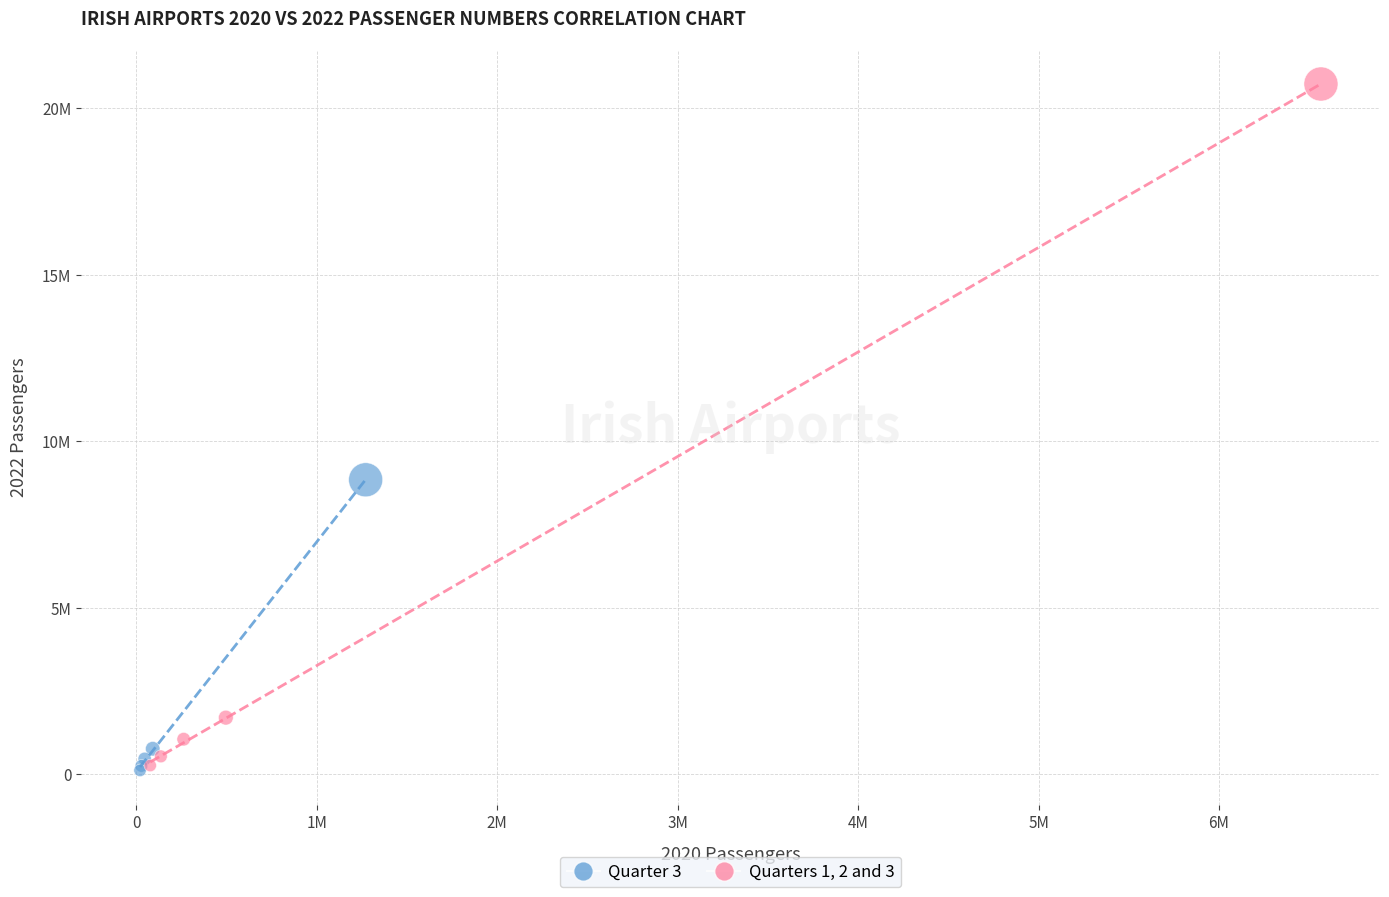

What are all the series names shown in the legend?

Quarter 3, Quarters 1, 2 and 3